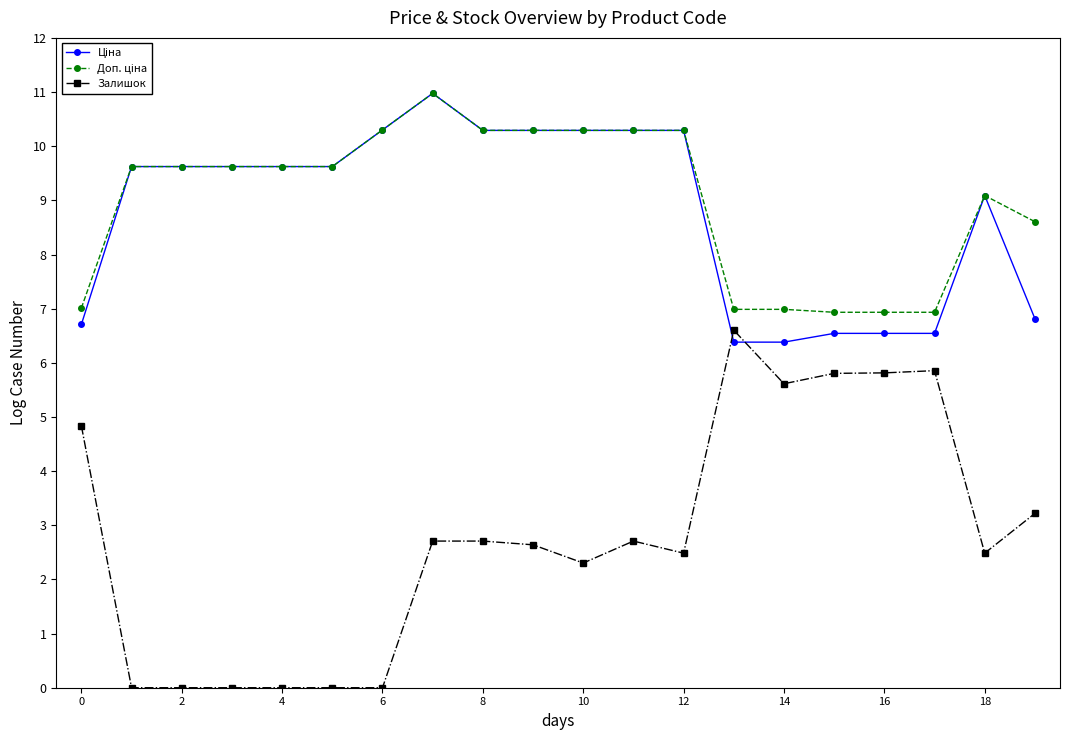

Which series has the largest range (max minus min)?

Залишок